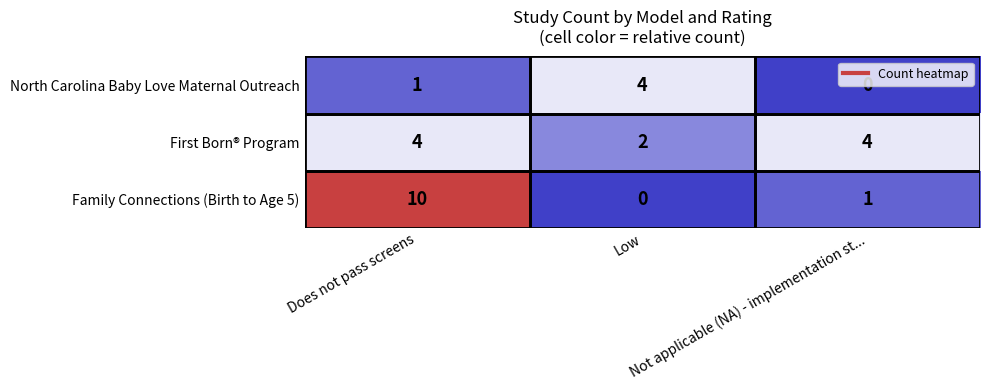

Which series has the largest range (max minus min)?

Family Connections (Birth to Age 5)